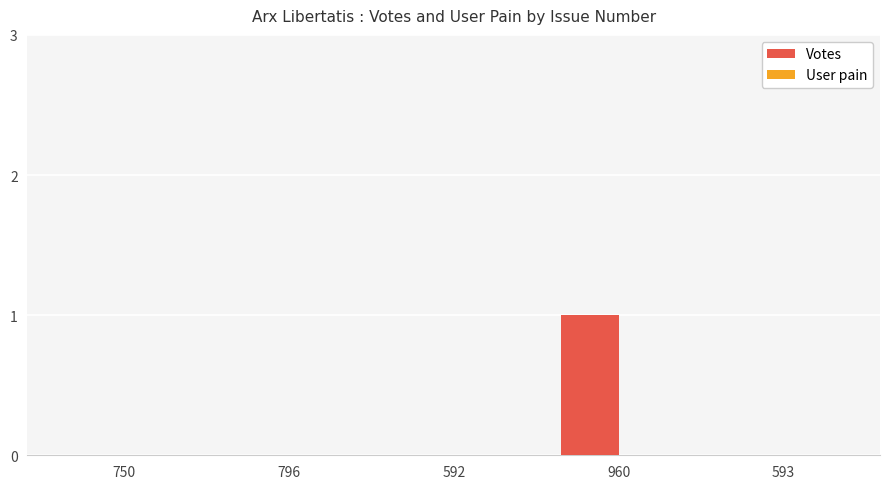

Which label corresponds to the largest value in the chart?

960